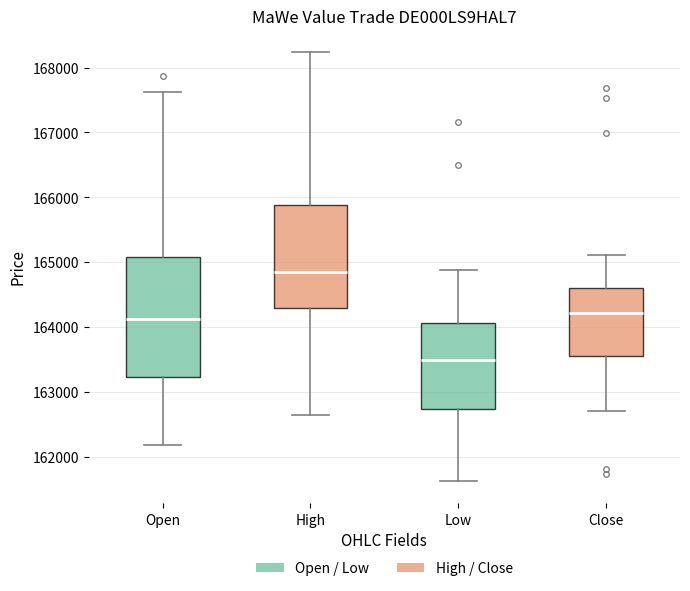

Which box's median line is the highest?

High